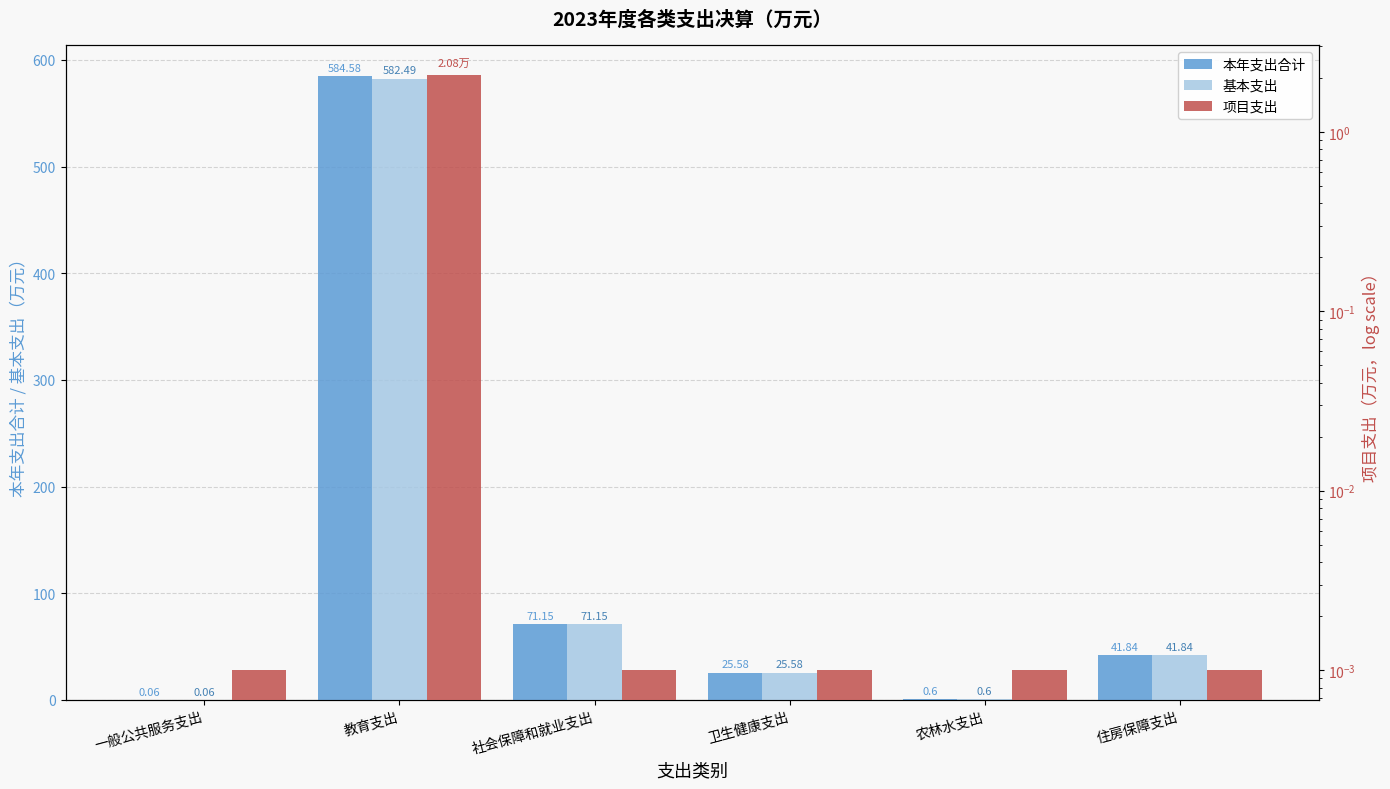

Is it true that 本年支出合计 equals 41.8 at 住房保障支出?

True